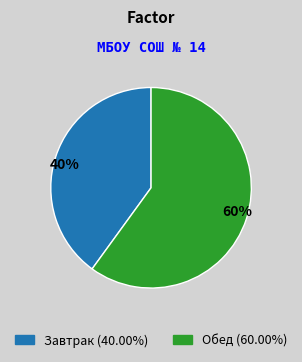

What is the largest slice in the pie chart?

60%